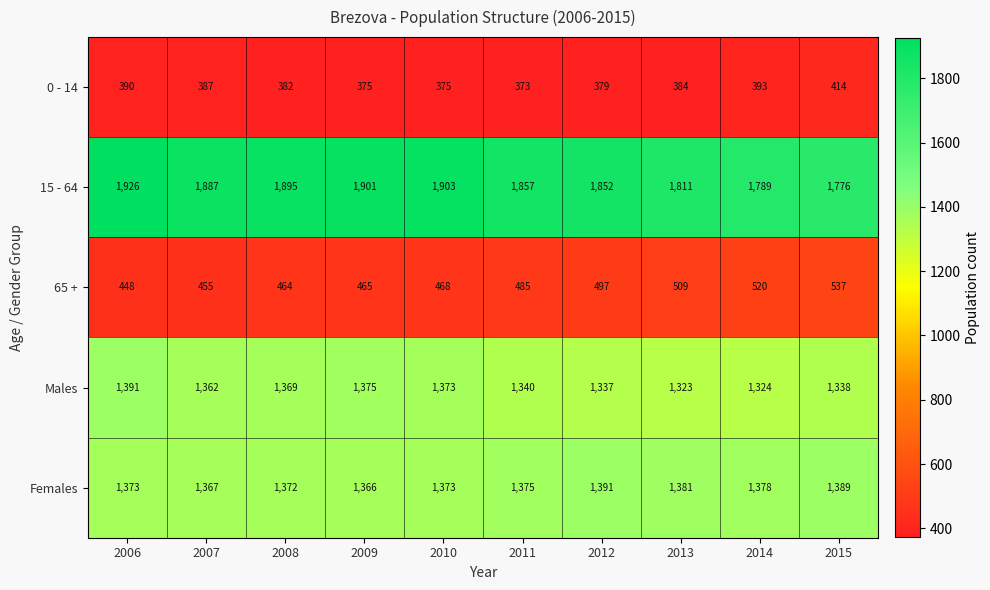

What is the average value of the 65 + series?

485